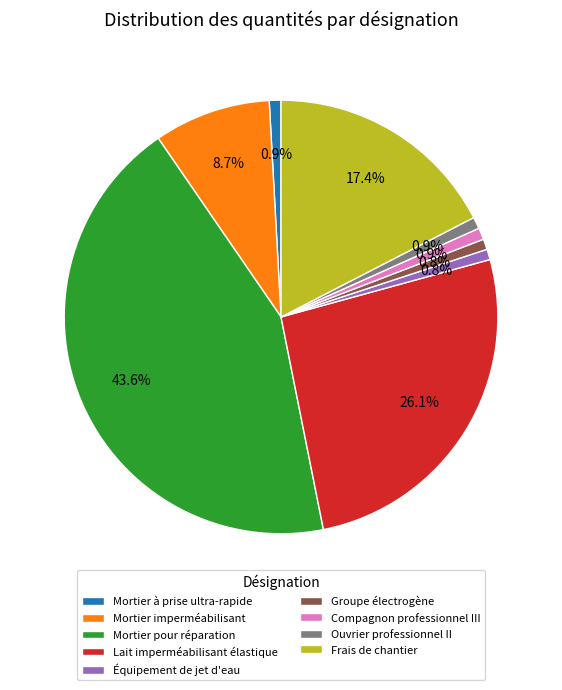

Do Frais de chantier and Compagnon professionnel III together represent more than half of the pie?

No